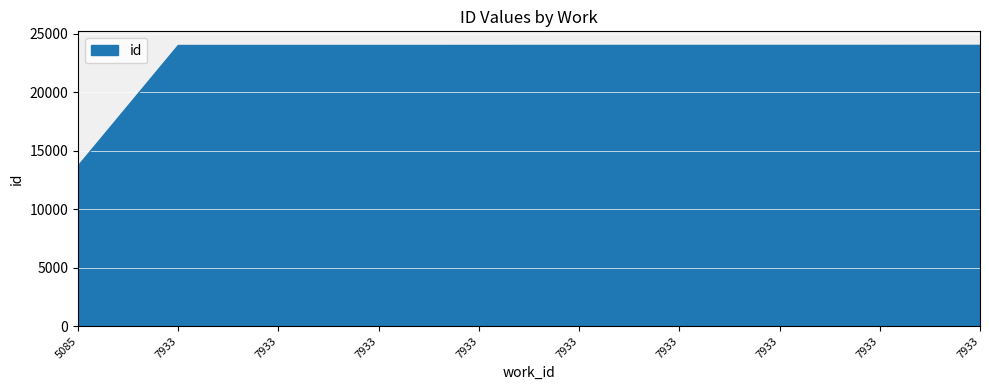

Does the chart have visible grid lines?

Yes